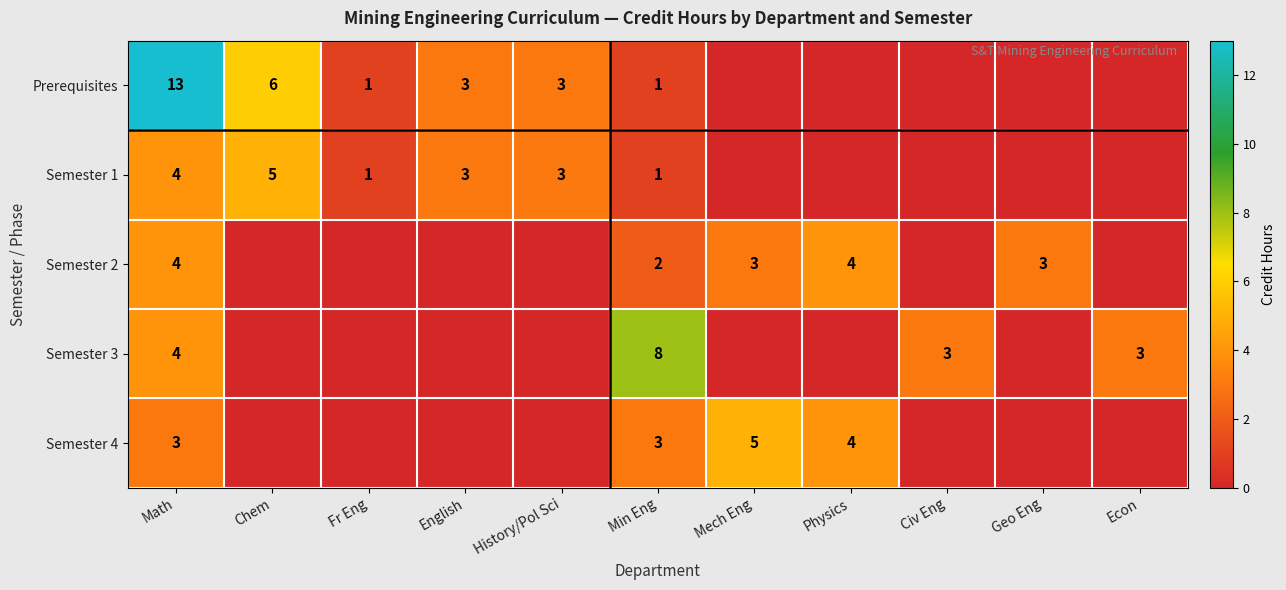

At which category is the sum across all series the highest?

Math